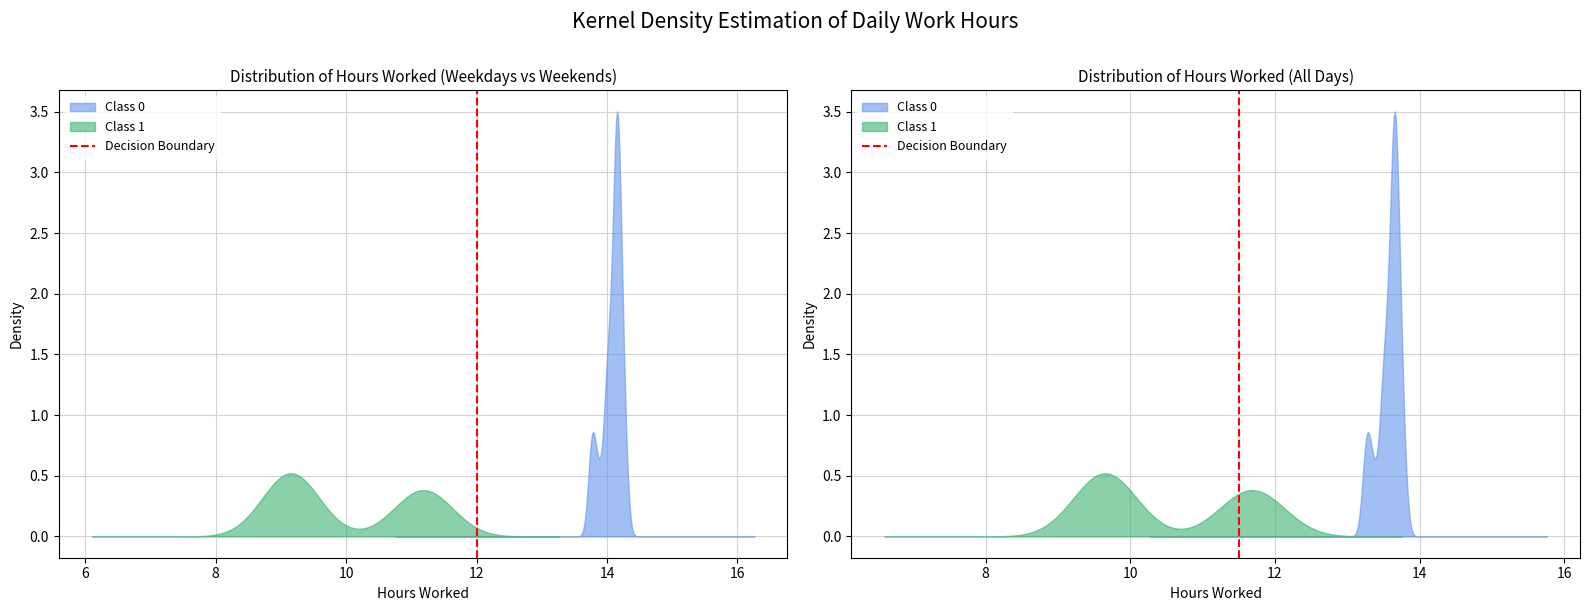

How many lines are shown in the chart?

1